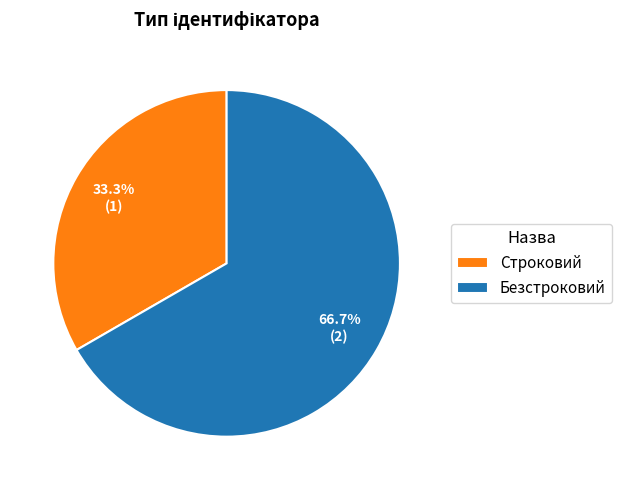

How many segments does this pie chart have?

2